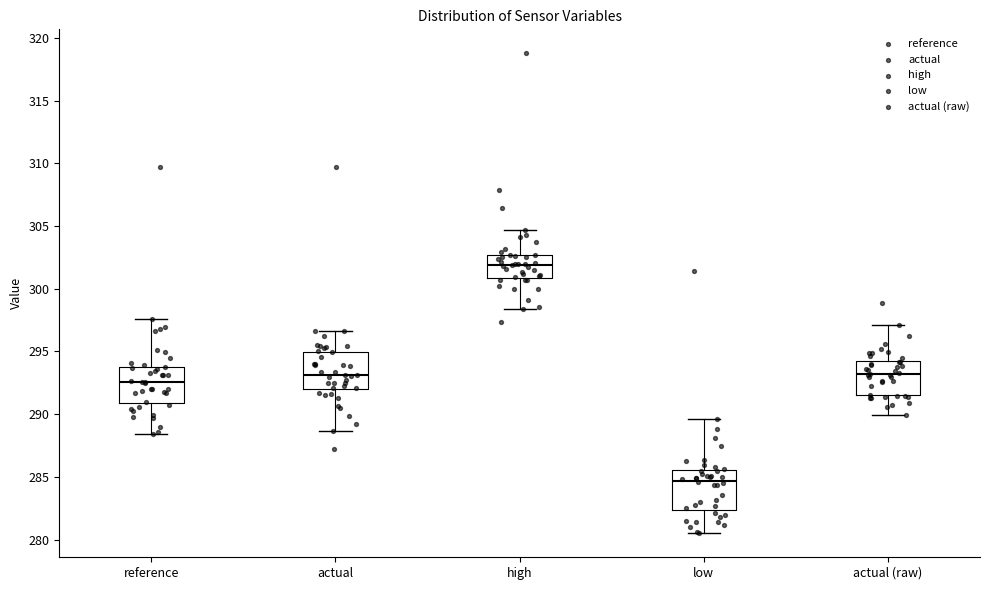

Which box has the highest median line?

high